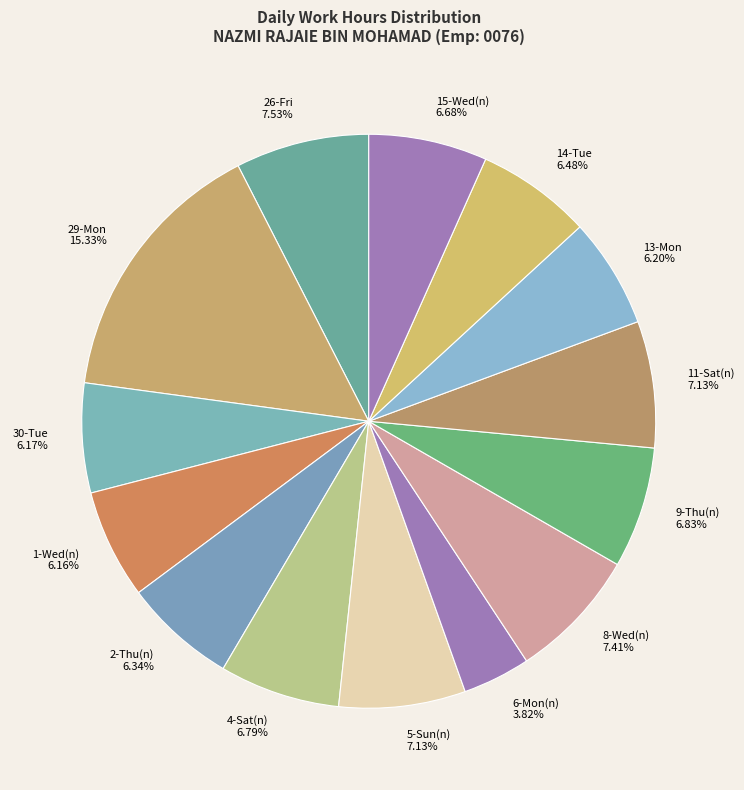

What is the ratio of the value at 13-Mon to the value at 8-Wed(n)?

0.8